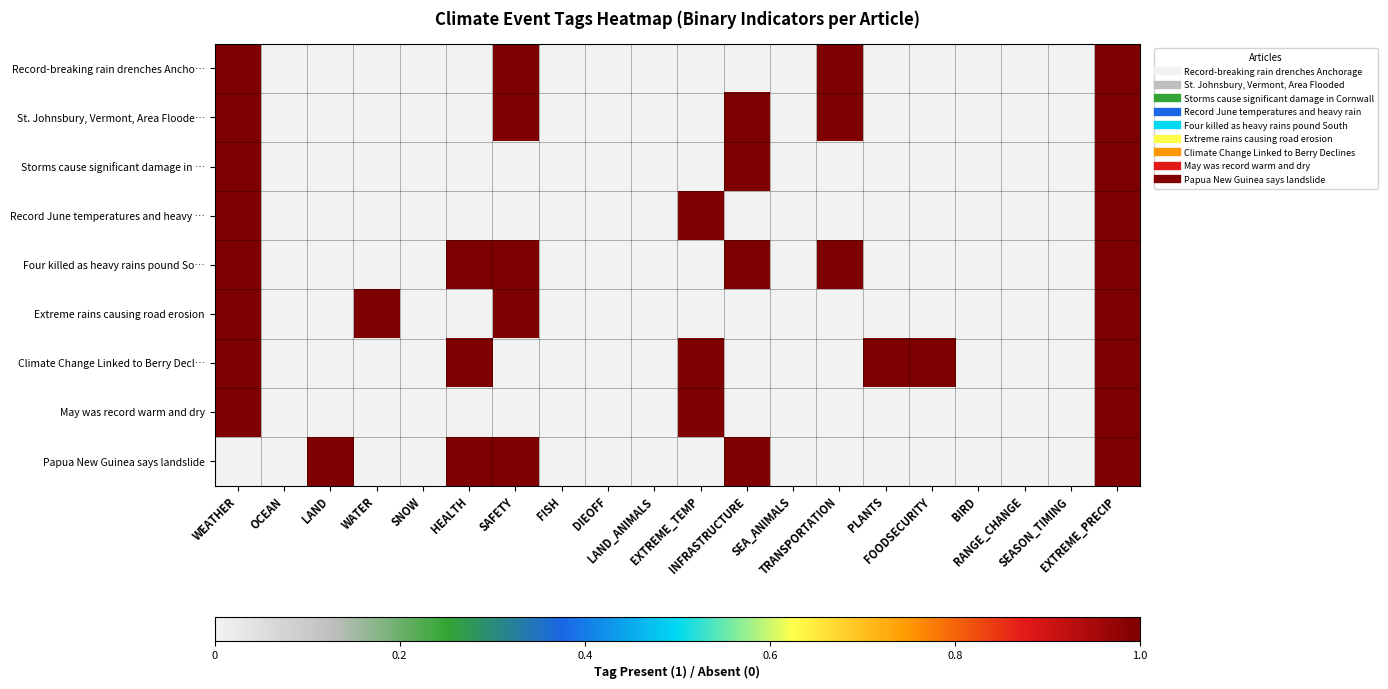

Reading left to right, transcribe all the data shown in this chart.

Record-breaking rain drenches Ancho…: WEATHER=1	OCEAN=0	LAND=0	WATER=0	SNOW=0	HEALTH=0	SAFETY=1	FISH=0	DIEOFF=0	LAND_ANIMALS=0	EXTREME_TEMP=0	INFRASTRUCTURE=0	SEA_ANIMALS=0	TRANSPORTATION=1	PLANTS=0	FOODSECURITY=0	BIRD=0	RANGE_CHANGE=0	SEASON_TIMING=0	EXTREME_PRECIP=1
St. Johnsbury, Vermont, Area Floode…: WEATHER=1	OCEAN=0	LAND=0	WATER=0	SNOW=0	HEALTH=0	SAFETY=1	FISH=0	DIEOFF=0	LAND_ANIMALS=0	EXTREME_TEMP=0	INFRASTRUCTURE=1	SEA_ANIMALS=0	TRANSPORTATION=1	PLANTS=0	FOODSECURITY=0	BIRD=0	RANGE_CHANGE=0	SEASON_TIMING=0	EXTREME_PRECIP=1
Storms cause significant damage in …: WEATHER=1	OCEAN=0	LAND=0	WATER=0	SNOW=0	HEALTH=0	SAFETY=0	FISH=0	DIEOFF=0	LAND_ANIMALS=0	EXTREME_TEMP=0	INFRASTRUCTURE=1	SEA_ANIMALS=0	TRANSPORTATION=0	PLANTS=0	FOODSECURITY=0	BIRD=0	RANGE_CHANGE=0	SEASON_TIMING=0	EXTREME_PRECIP=1
Record June temperatures and heavy …: WEATHER=1	OCEAN=0	LAND=0	WATER=0	SNOW=0	HEALTH=0	SAFETY=0	FISH=0	DIEOFF=0	LAND_ANIMALS=0	EXTREME_TEMP=1	INFRASTRUCTURE=0	SEA_ANIMALS=0	TRANSPORTATION=0	PLANTS=0	FOODSECURITY=0	BIRD=0	RANGE_CHANGE=0	SEASON_TIMING=0	EXTREME_PRECIP=1
Four killed as heavy rains pound So…: WEATHER=1	OCEAN=0	LAND=0	WATER=0	SNOW=0	HEALTH=1	SAFETY=1	FISH=0	DIEOFF=0	LAND_ANIMALS=0	EXTREME_TEMP=0	INFRASTRUCTURE=1	SEA_ANIMALS=0	TRANSPORTATION=1	PLANTS=0	FOODSECURITY=0	BIRD=0	RANGE_CHANGE=0	SEASON_TIMING=0	EXTREME_PRECIP=1
Extreme rains causing road erosion: WEATHER=1	OCEAN=0	LAND=0	WATER=1	SNOW=0	HEALTH=0	SAFETY=1	FISH=0	DIEOFF=0	LAND_ANIMALS=0	EXTREME_TEMP=0	INFRASTRUCTURE=0	SEA_ANIMALS=0	TRANSPORTATION=0	PLANTS=0	FOODSECURITY=0	BIRD=0	RANGE_CHANGE=0	SEASON_TIMING=0	EXTREME_PRECIP=1
Climate Change Linked to Berry Decl…: WEATHER=1	OCEAN=0	LAND=0	WATER=0	SNOW=0	HEALTH=1	SAFETY=0	FISH=0	DIEOFF=0	LAND_ANIMALS=0	EXTREME_TEMP=1	INFRASTRUCTURE=0	SEA_ANIMALS=0	TRANSPORTATION=0	PLANTS=1	FOODSECURITY=1	BIRD=0	RANGE_CHANGE=0	SEASON_TIMING=0	EXTREME_PRECIP=1
May was record warm and dry: WEATHER=1	OCEAN=0	LAND=0	WATER=0	SNOW=0	HEALTH=0	SAFETY=0	FISH=0	DIEOFF=0	LAND_ANIMALS=0	EXTREME_TEMP=1	INFRASTRUCTURE=0	SEA_ANIMALS=0	TRANSPORTATION=0	PLANTS=0	FOODSECURITY=0	BIRD=0	RANGE_CHANGE=0	SEASON_TIMING=0	EXTREME_PRECIP=1
Papua New Guinea says landslide: WEATHER=0	OCEAN=0	LAND=1	WATER=0	SNOW=0	HEALTH=1	SAFETY=1	FISH=0	DIEOFF=0	LAND_ANIMALS=0	EXTREME_TEMP=0	INFRASTRUCTURE=1	SEA_ANIMALS=0	TRANSPORTATION=0	PLANTS=0	FOODSECURITY=0	BIRD=0	RANGE_CHANGE=0	SEASON_TIMING=0	EXTREME_PRECIP=1